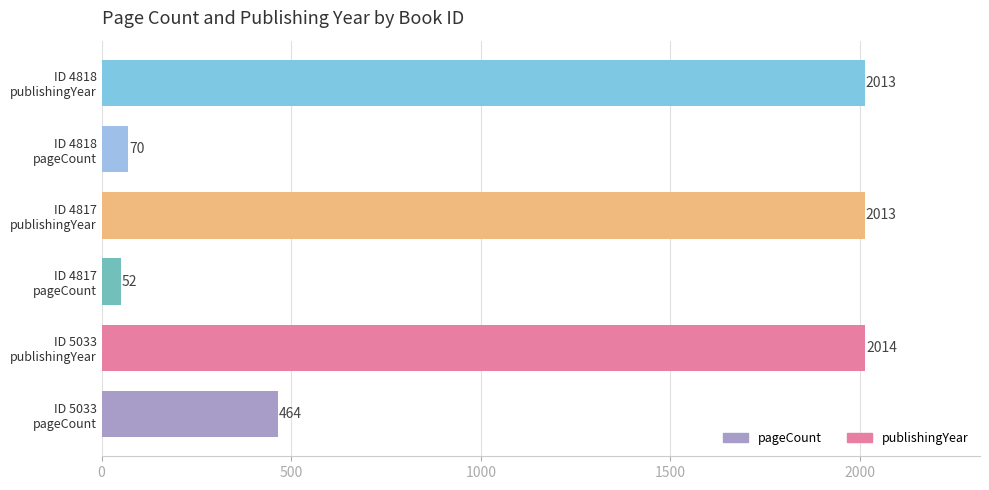

Which series has the widest spread of values?

pageCount